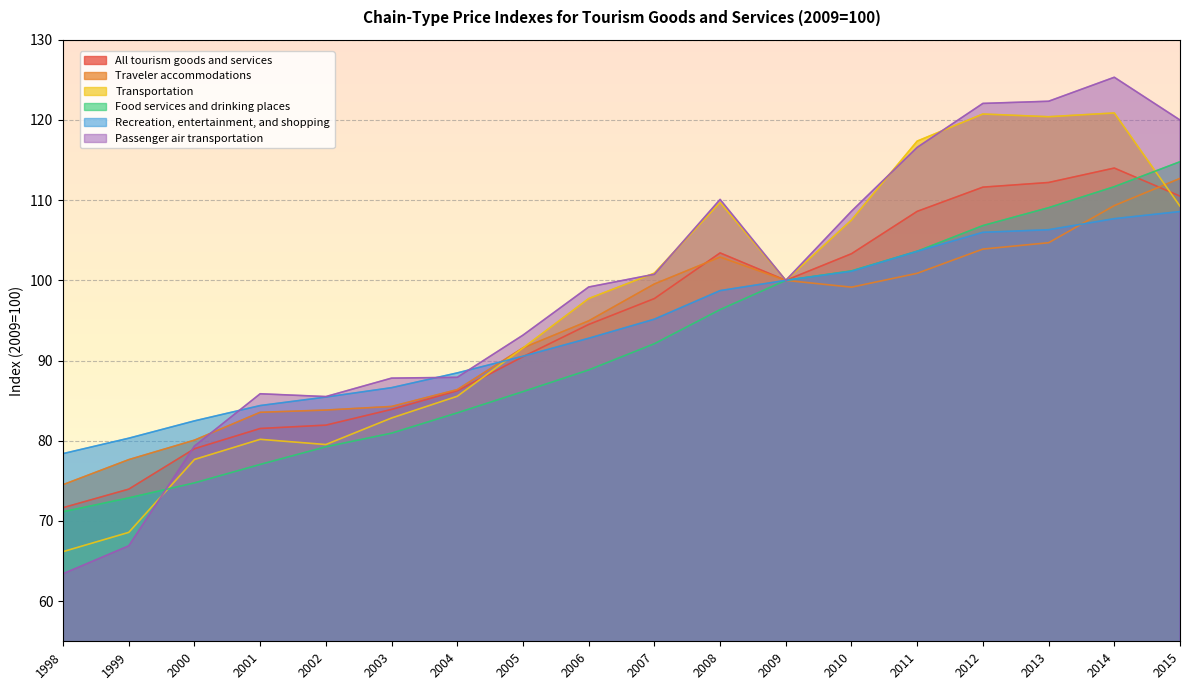

Rank the series by their maximum value, from lowest to highest.

Recreation, entertainment, and shopping, Traveler accommodations, All tourism goods and services, Food services and drinking places, Transportation, Passenger air transportation